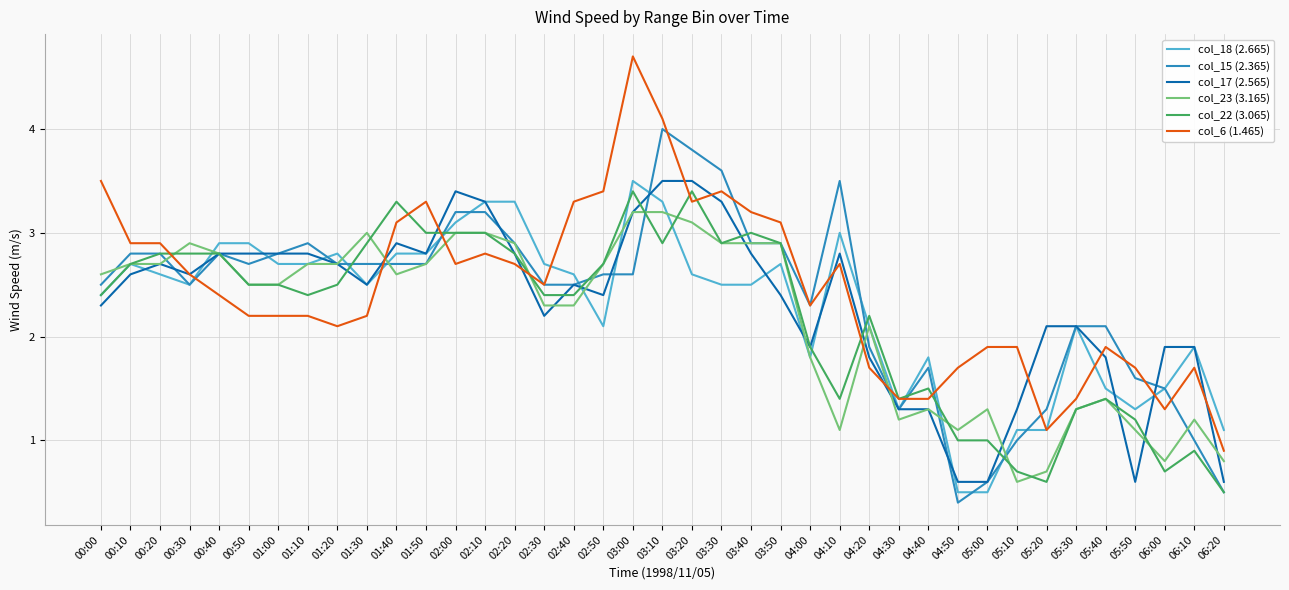

Between 03:00 and 05:40, which series saw the biggest shift?

col_6 (1.465)